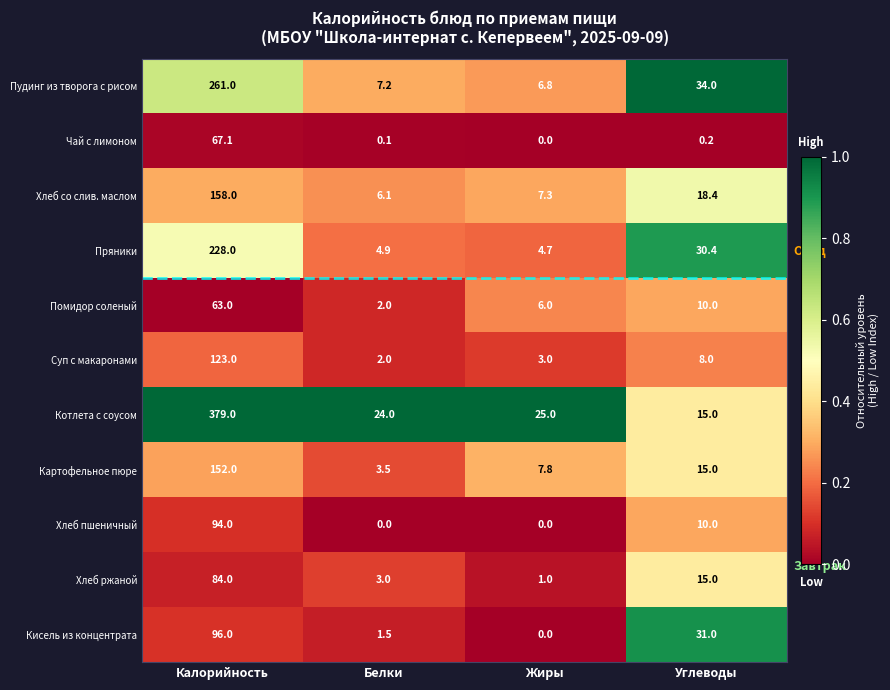

Where is Суп с макаронами nearest to the value 62?

Углеводы